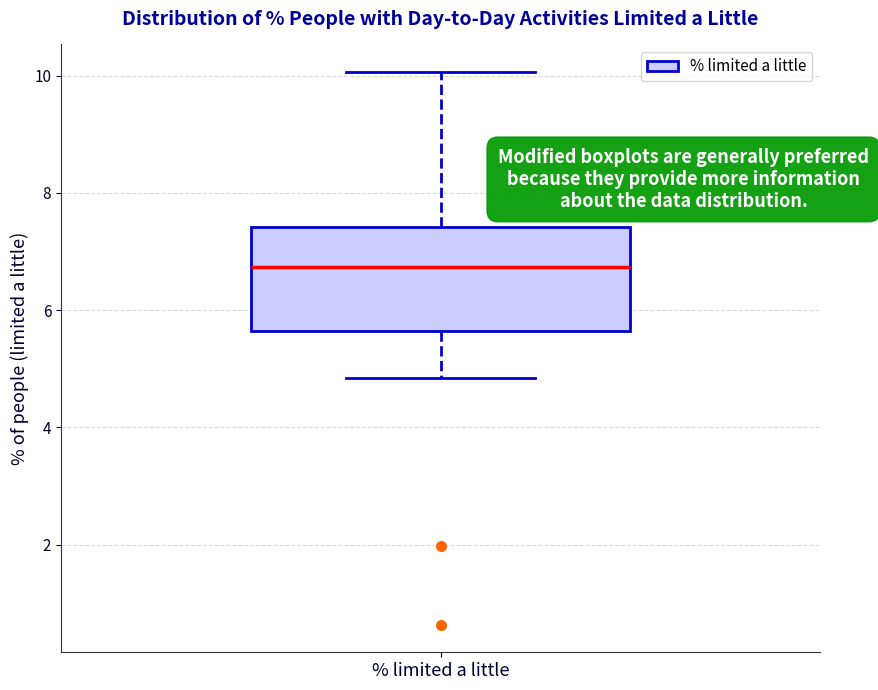

Transcribe this box plot: give where the median line is, the range the box spans, and where the two whiskers end, as read against the y-axis. The values are not printed on the chart, so give them approximately, as read against the axis.

median 6.8, box 5.6 to 7.4, whiskers 4.8 to 10.0